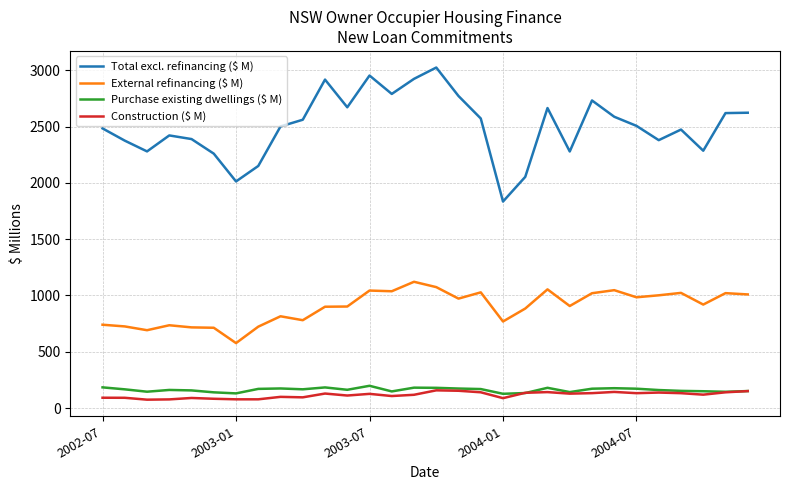

How many series are shown in this chart?

4